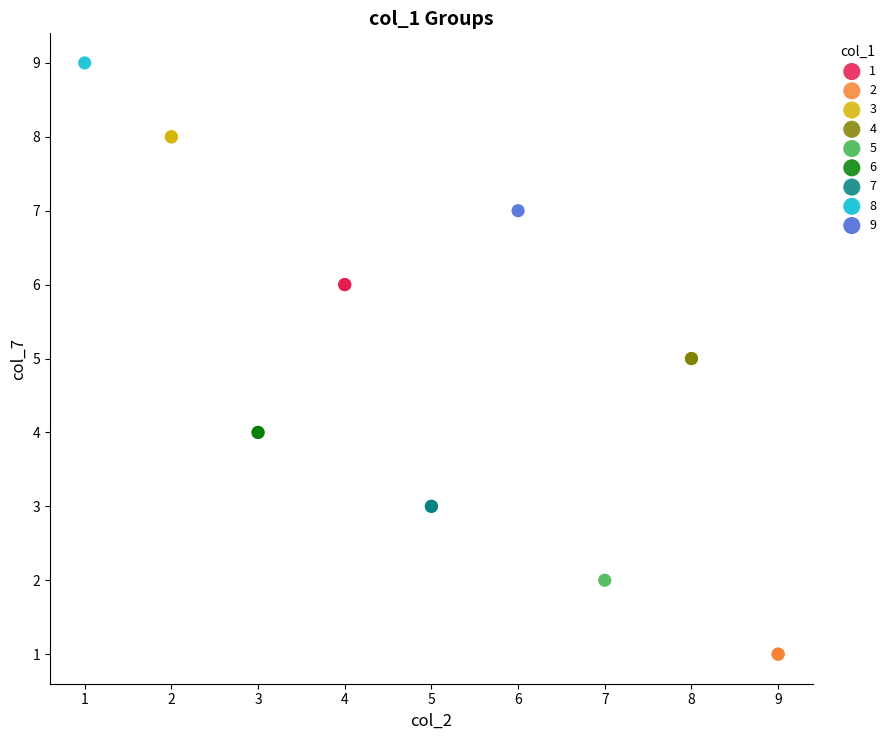

Which series contains the highest Y value?

8